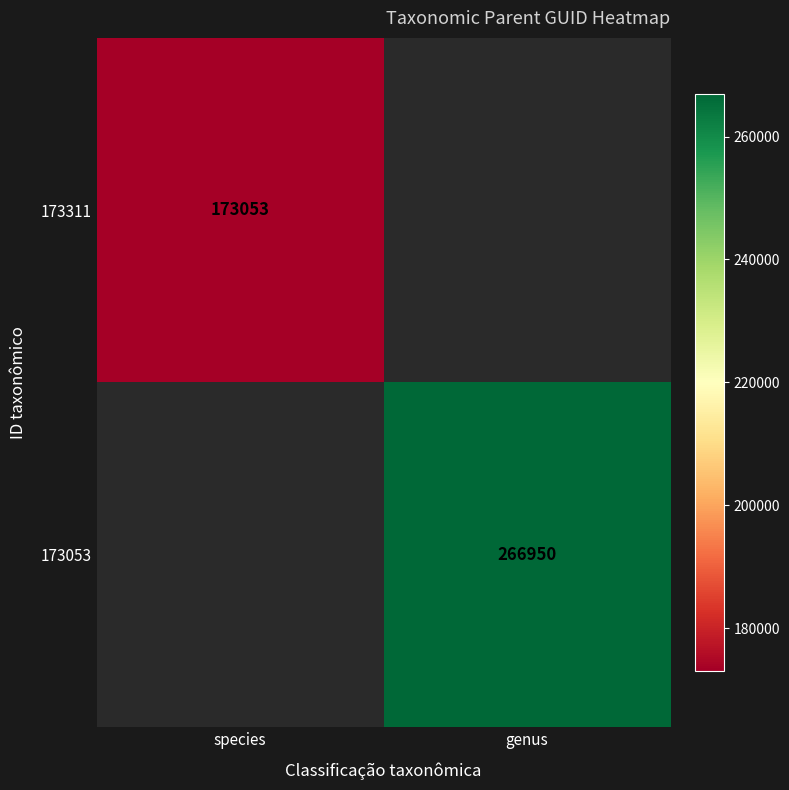

Is it true that 173311 equals 173053 at species?

True